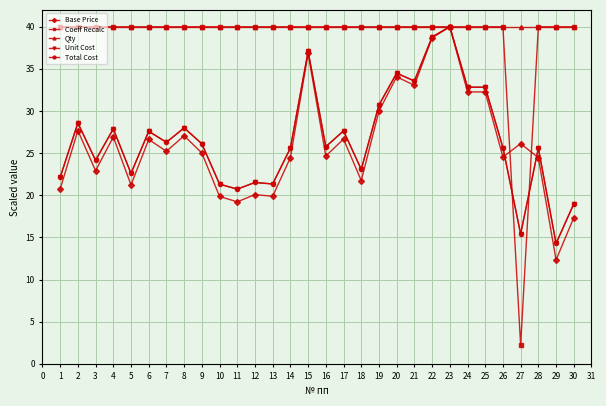

What is the lowest value of the Coeff Recalc series?

2.2